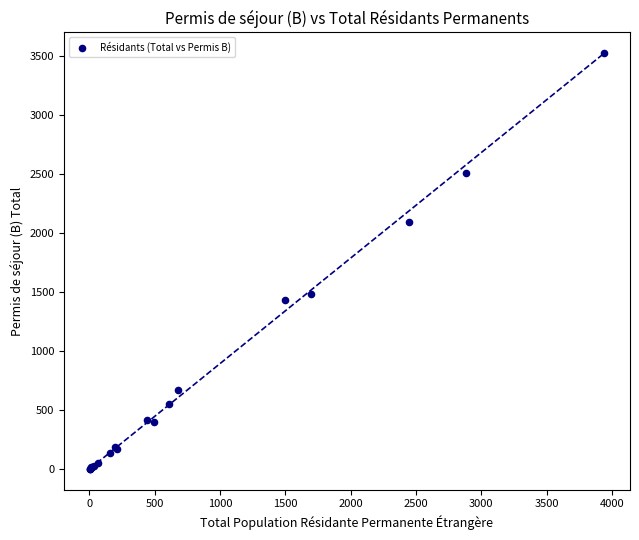

What Y value in the scatter plot is closest to 1763?

1486